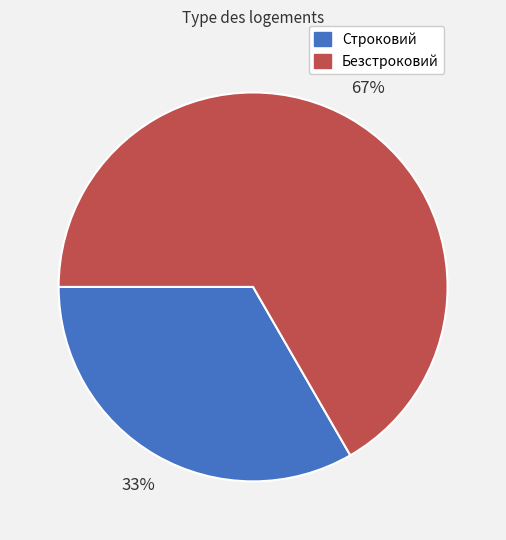

Which category has the smallest portion of the pie?

Строковий